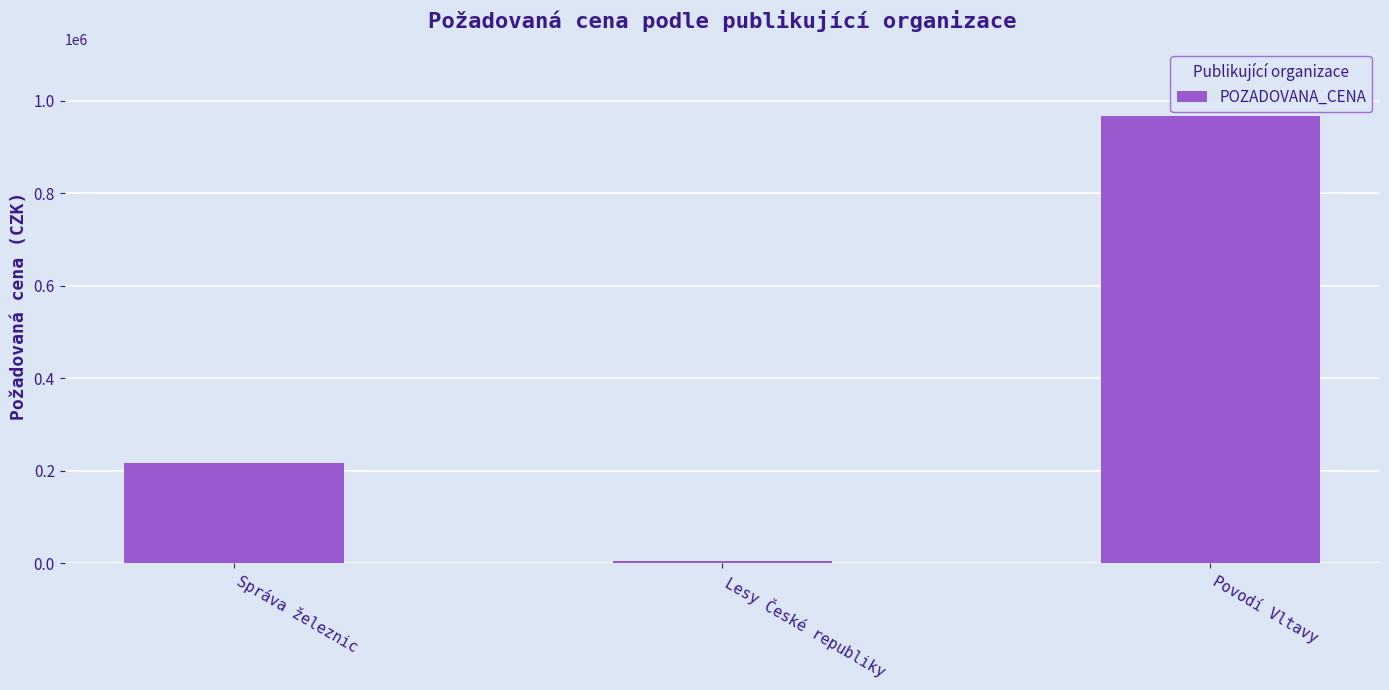

How many values are between 5920 and 966750?

3